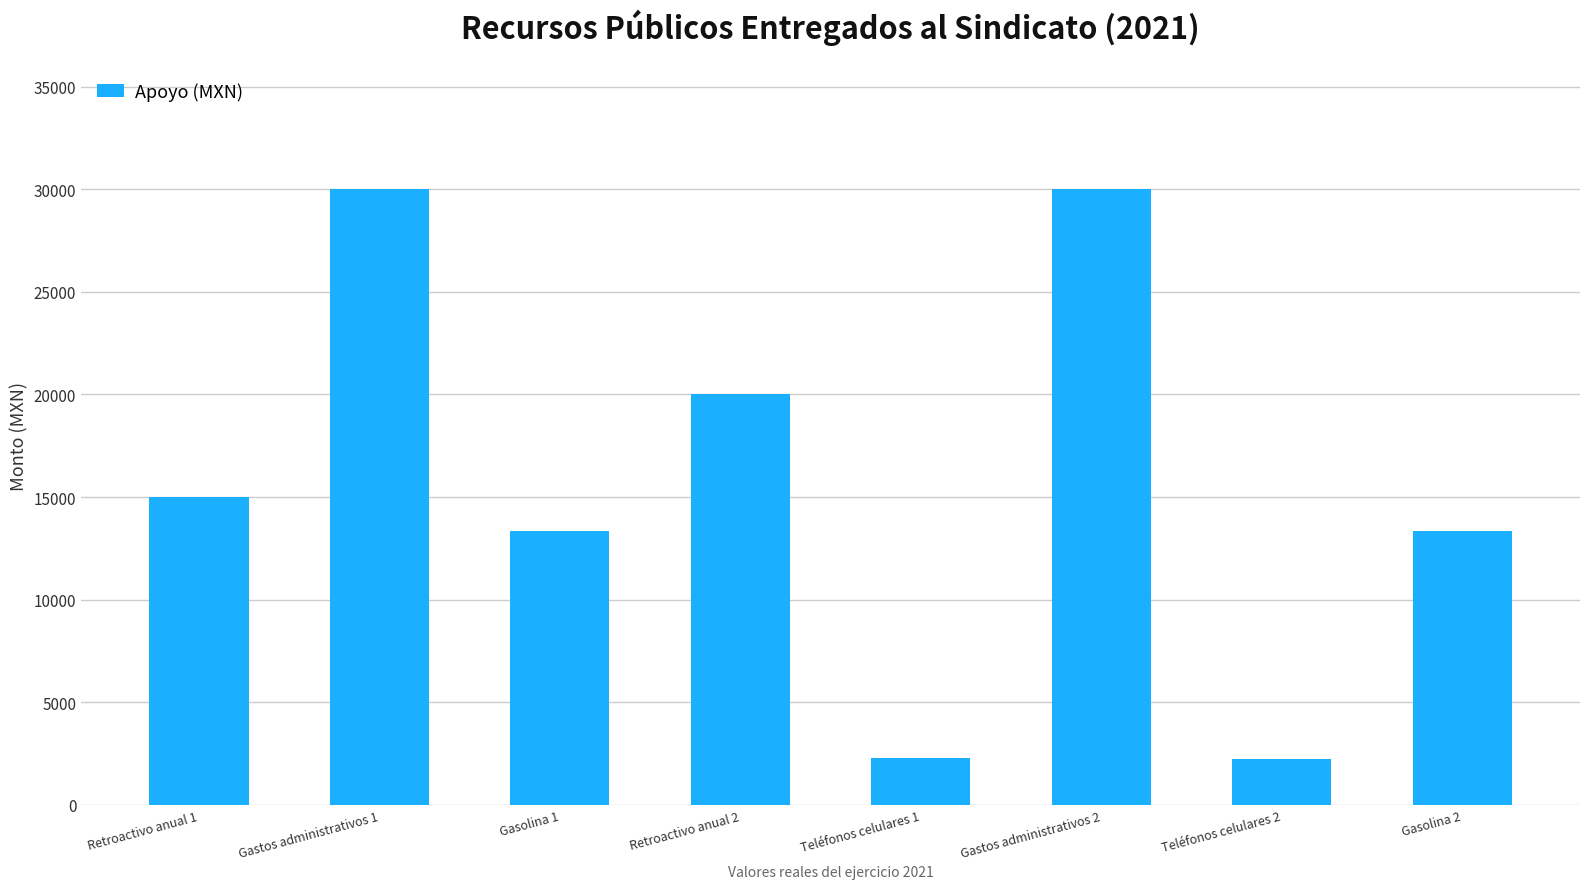

Is it true that the value at Retroactivo anual 2 is 27411?

False